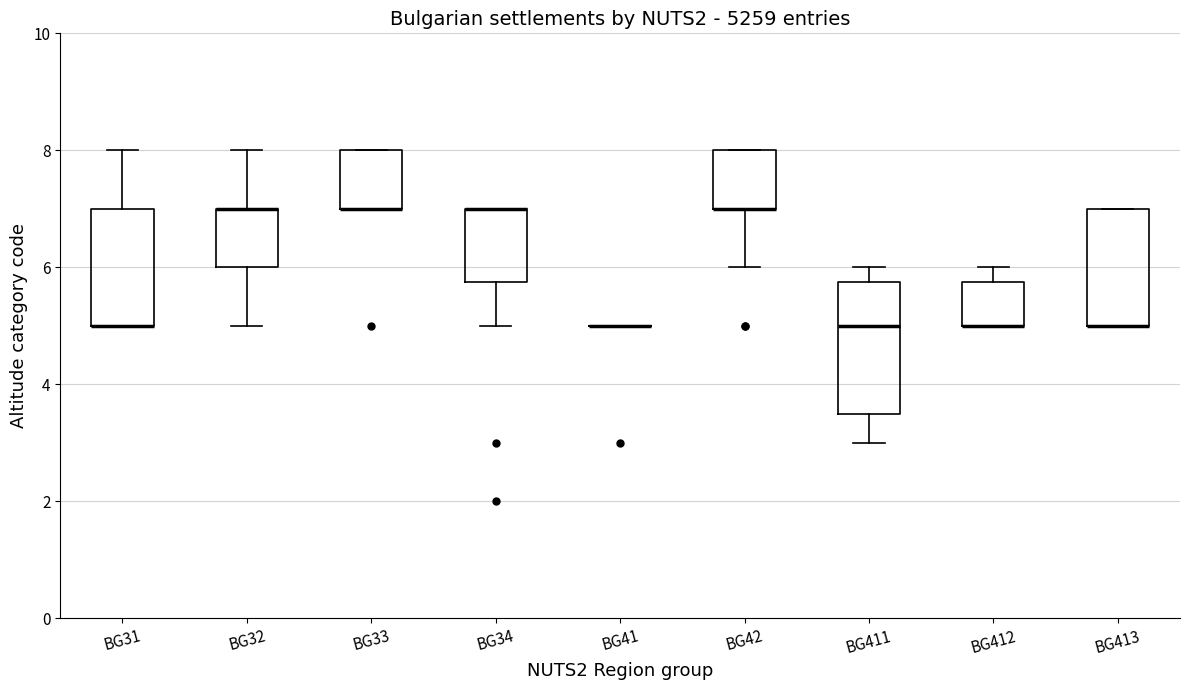

Reading left to right, transcribe this box plot: for each box, give where its median line is, the range the box spans, and where its two whiskers end, as read against the y-axis. The values are not printed on the chart, so give them approximately, as read against the axis.

BG31: median 5.0 (drawn on the box's lower edge), box 5.0 to 7.0, whiskers 5.0 to 8.0
BG32: median 7.0 (drawn on the box's upper edge), box 6.0 to 7.0, whiskers 5.0 to 8.0
BG33: median 7.0 (drawn on the box's lower edge), box 7.0 to 8.0, whiskers 7.0 to 8.0
BG34: median 7.0 (drawn on the box's upper edge), box 5.8 to 7.0, whiskers 5.0 to 7.0
BG41: box collapsed to a line at 5.0, whiskers 5.0 to 5.0
BG42: median 7.0 (drawn on the box's lower edge), box 7.0 to 8.0, whiskers 6.0 to 8.0
BG411: median 5.0, box 3.6 to 5.8, whiskers 3.0 to 6.0
BG412: median 5.0 (drawn on the box's lower edge), box 5.0 to 5.8, whiskers 5.0 to 6.0
BG413: median 5.0 (drawn on the box's lower edge), box 5.0 to 7.0, whiskers 5.0 to 7.0